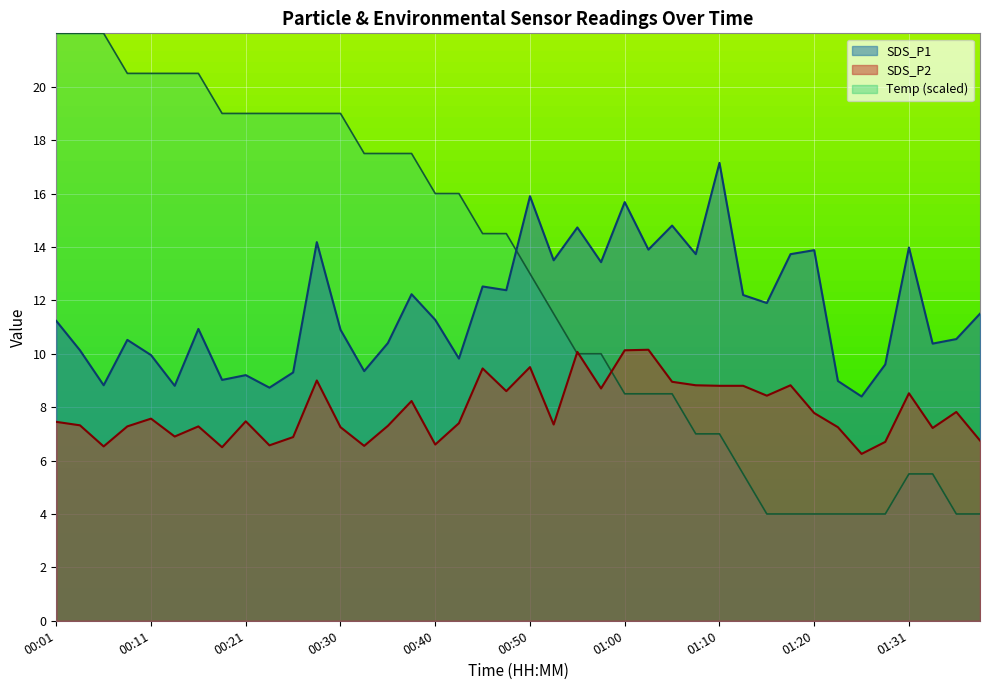

How many data points in Temp are above 14?

20